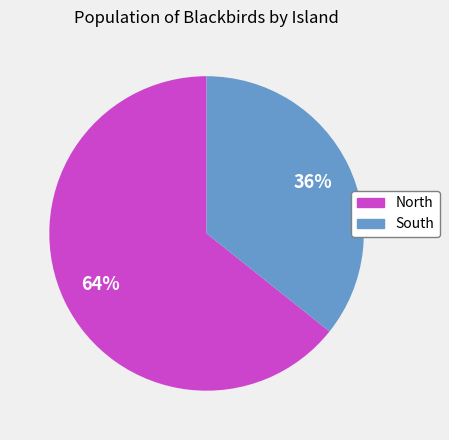

Is it true that South is 36% of the pie?

True